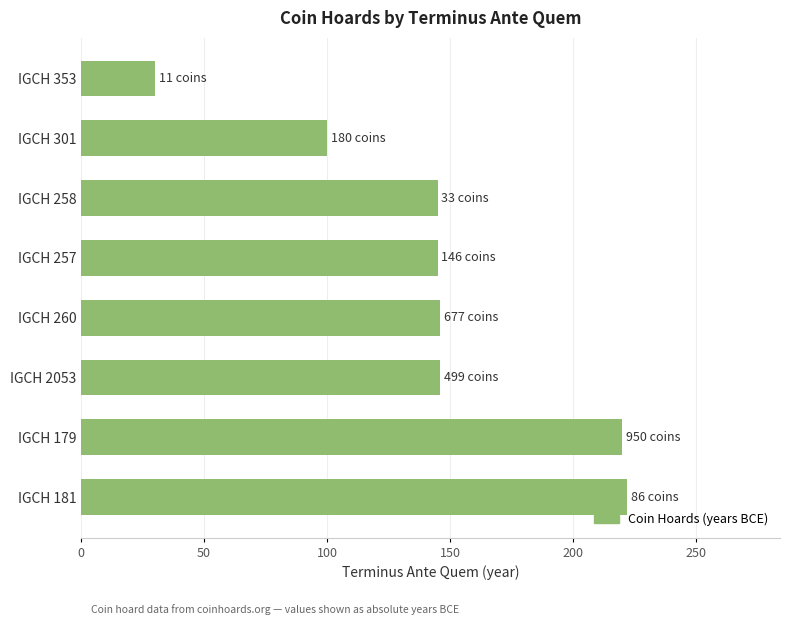

Which has a higher value, IGCH 181 or IGCH 353?

IGCH 181